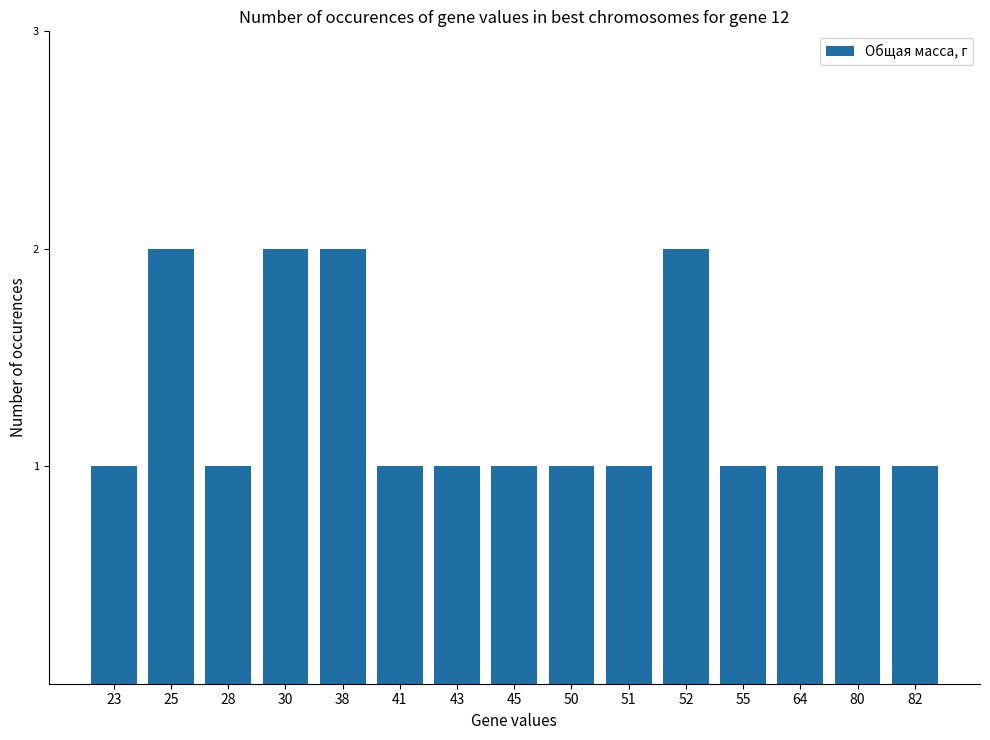

What is the smallest value displayed?

1